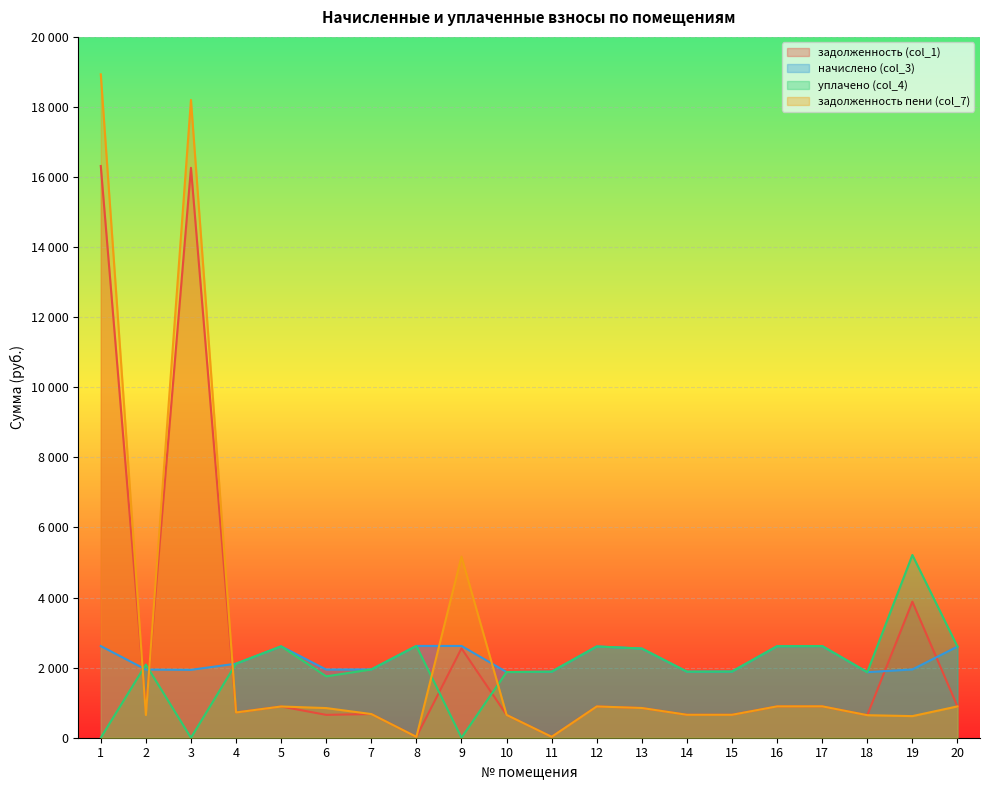

After their last crossing, which series has the higher values: задолженность пени (col_7) or задолженность (col_1)?

задолженность (col_1)